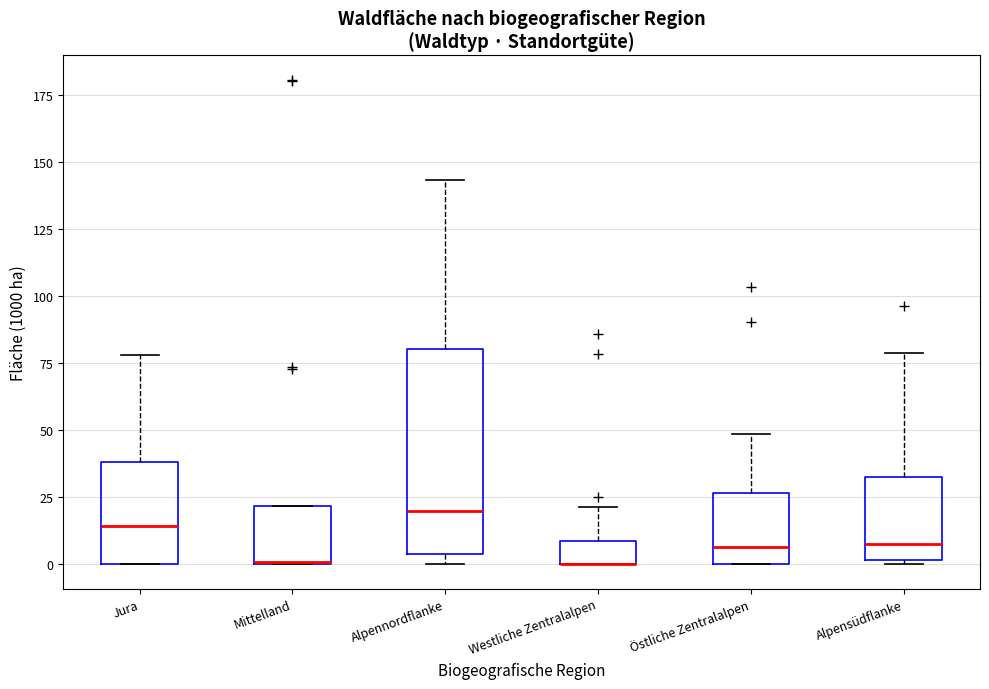

Reading left to right, read every box against the y-axis: the position of its median line, the range the box covers, and the ends of its whiskers. The values are not printed on the chart, so give them approximately, as read against the axis.

Jura: median 15, box 0 to 40, whiskers 0 to 80
Mittelland: median 0, box 0 to 20, whiskers 0 to 20
Alpennordflanke: median 20, box 5 to 80, whiskers 0 to 145
Westliche Zentralalpen: median 0 (drawn on the box's lower edge), box 0 to 10, whiskers 0 to 20
Östliche Zentralalpen: median 5, box 0 to 25, whiskers 0 to 50
Alpensüdflanke: median 10, box 0 to 35, whiskers 0 (just below the box's lower edge) to 80